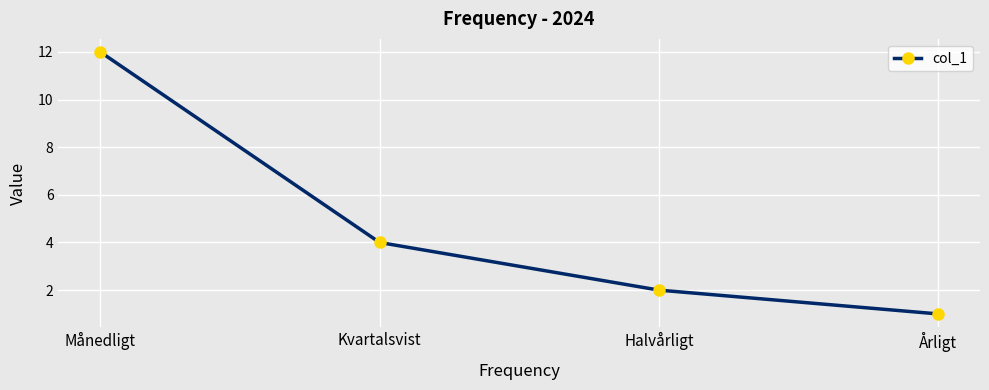

How many data points are less than 4?

2